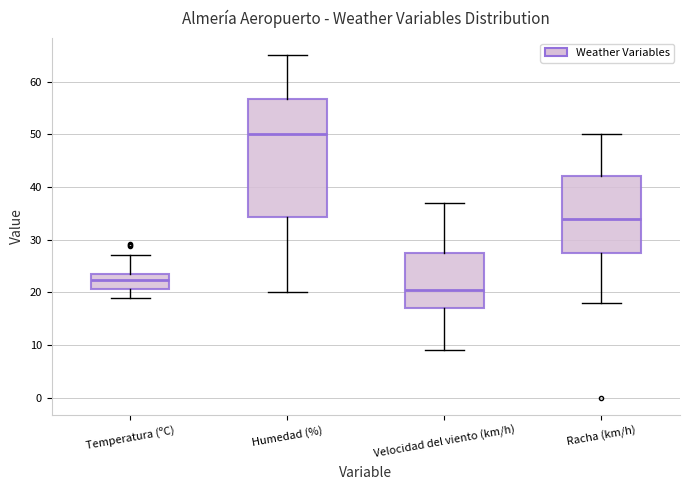

Where is the upper edge of the box for Temperatura (ºC) on the y-axis? The values are not printed on the chart, so give them approximately, as read against the axis.

24